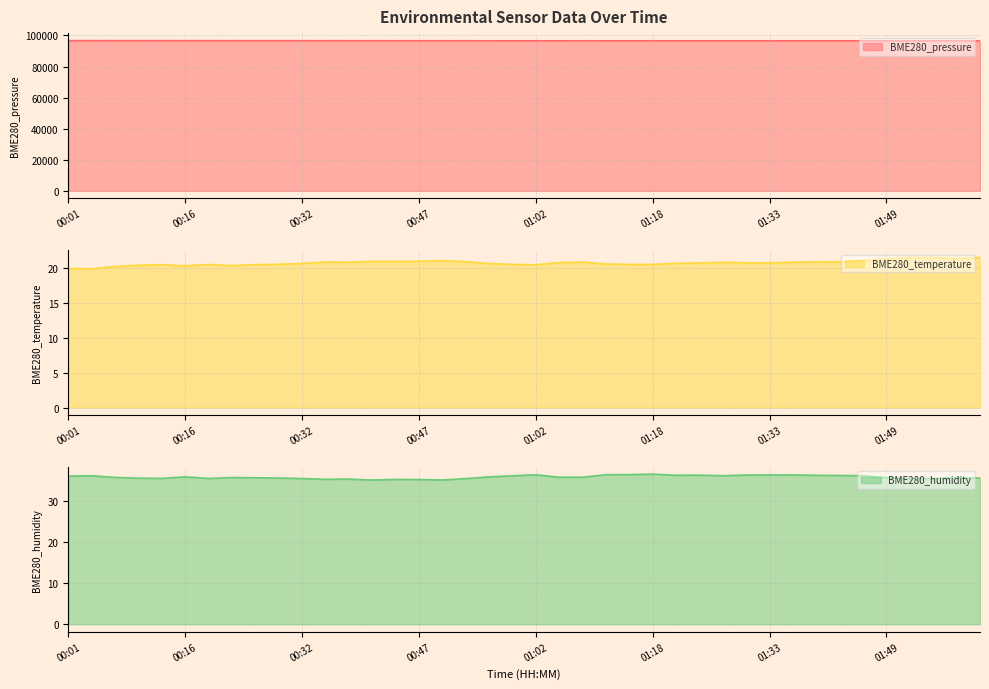

What is the difference between the maximum and minimum values in the BME280_pressure series?

133.4